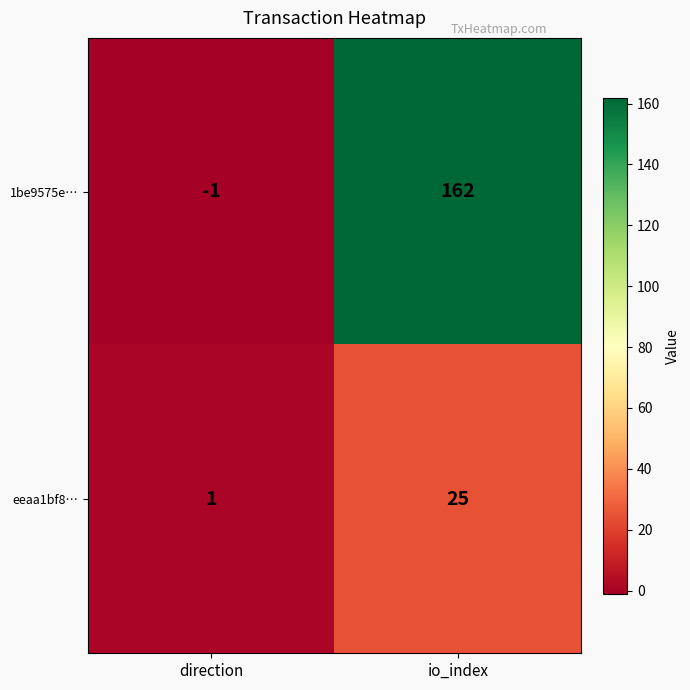

At which category does the chart reach its minimum across all series?

direction